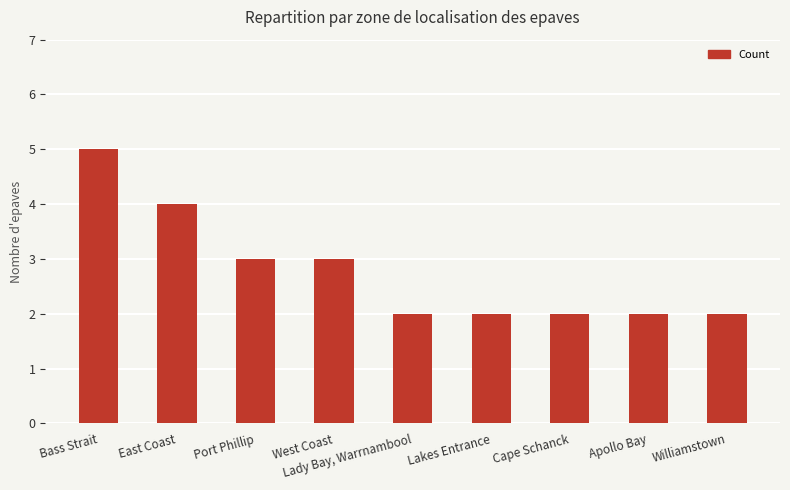

How many data points does each series have?

9